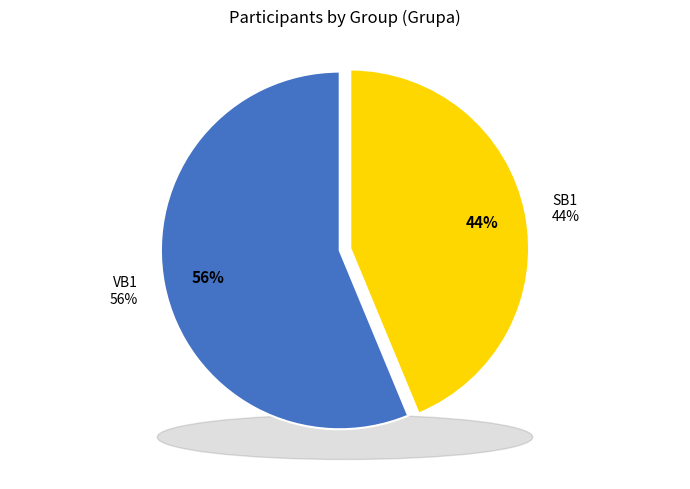

Is it true that SB1 is 44% of the pie?

True